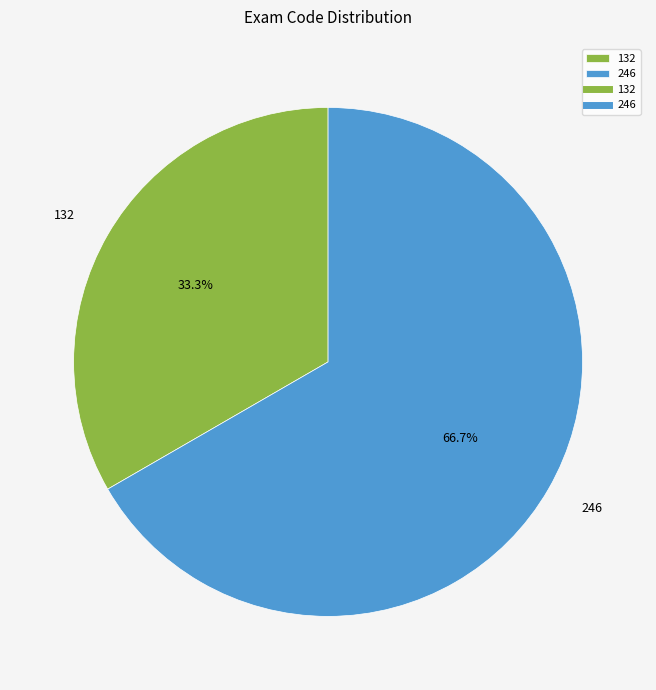

To the nearest percent, what is the difference between the largest and smallest slice percentages?

33%